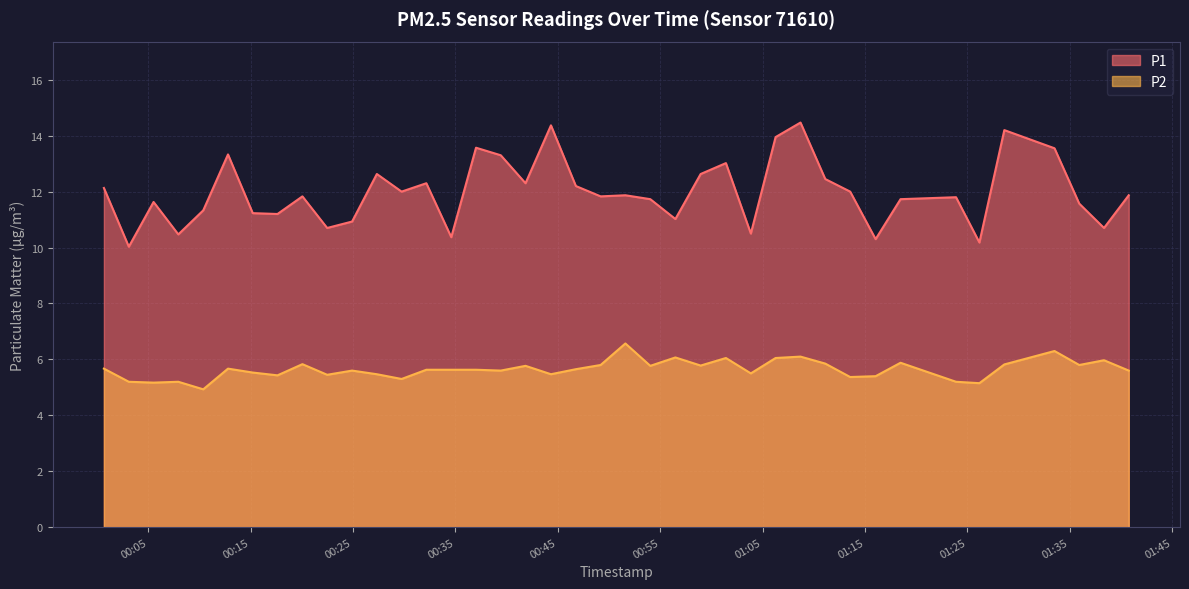

What is the spread (max minus min) of values at 2023-04-03T01:28:36?

8.4